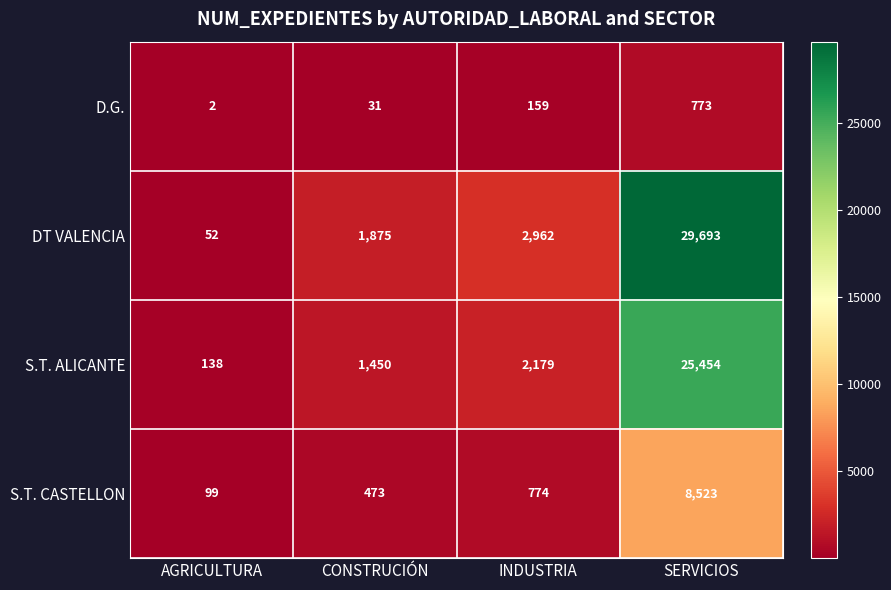

What is the spread (max minus min) of values at AGRICULTURA?

136